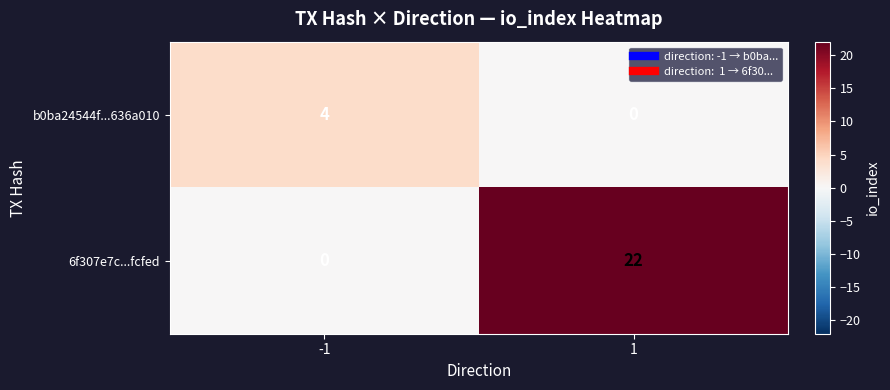

What is the approximate value of 6f307e7c...fcfed at 1, to the nearest 5?

20